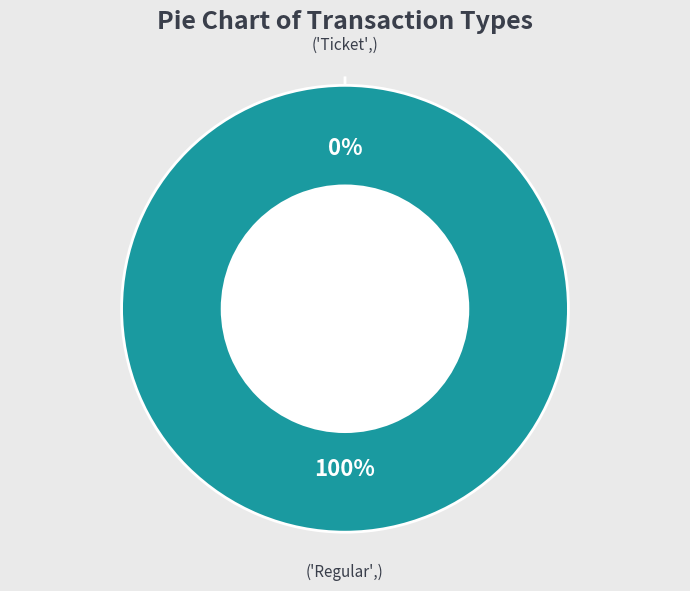

What is the total percentage of Ticket and Regular?

100.0%